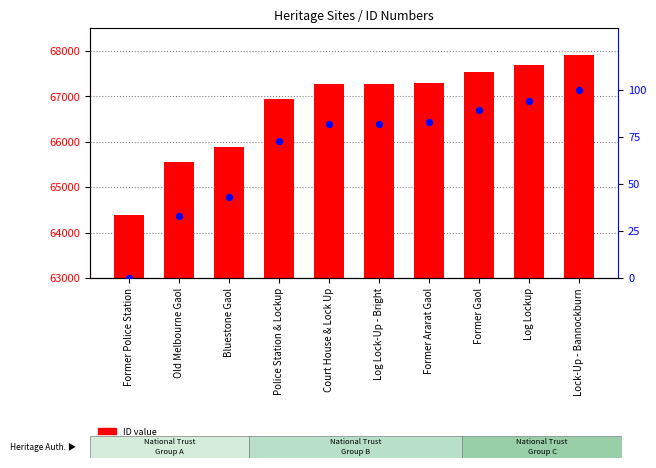

Which series has the largest total across all categories?

ID value